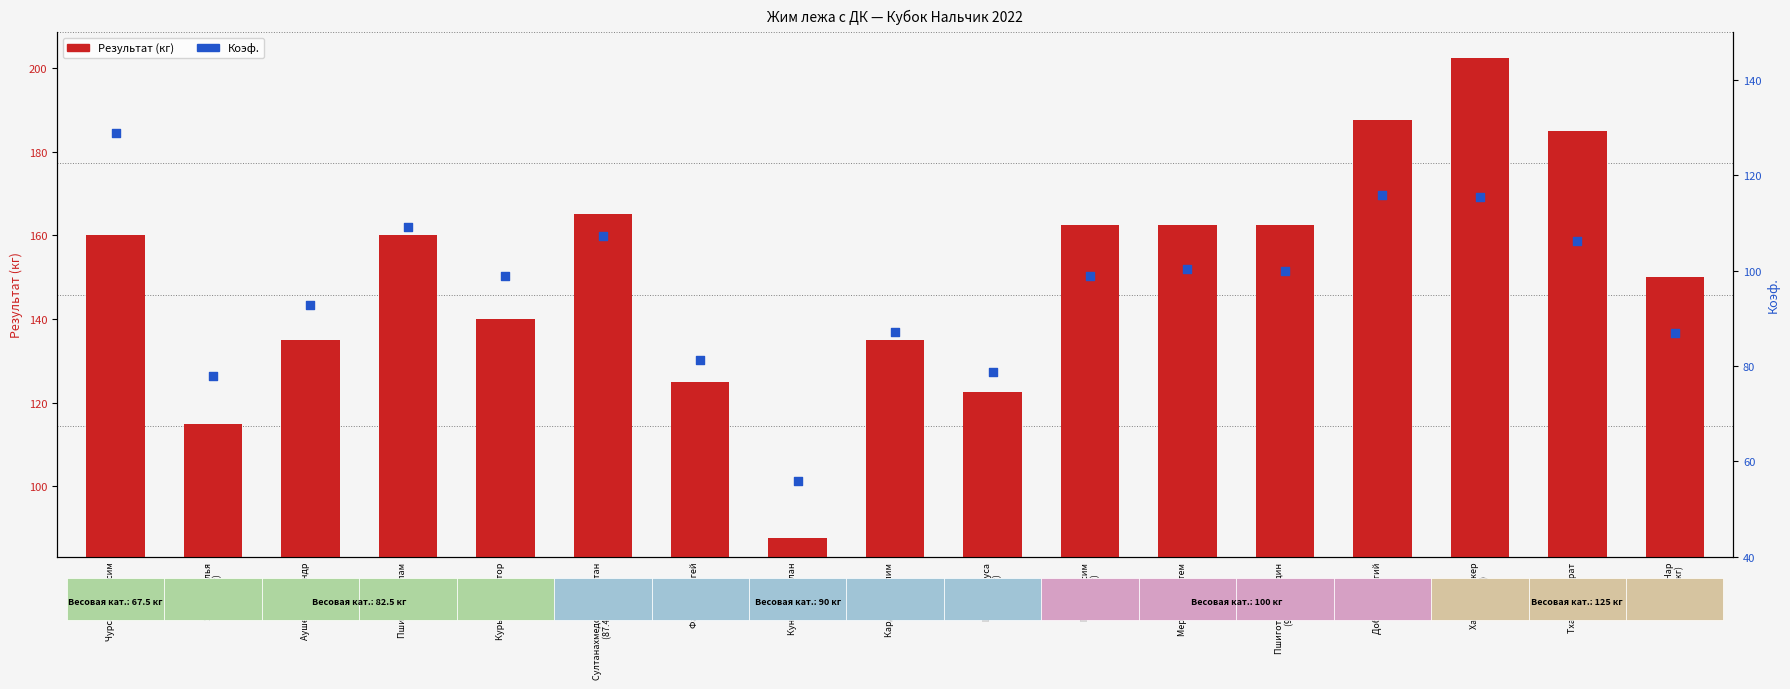

At how many categories does at least one series exceed 177?

3